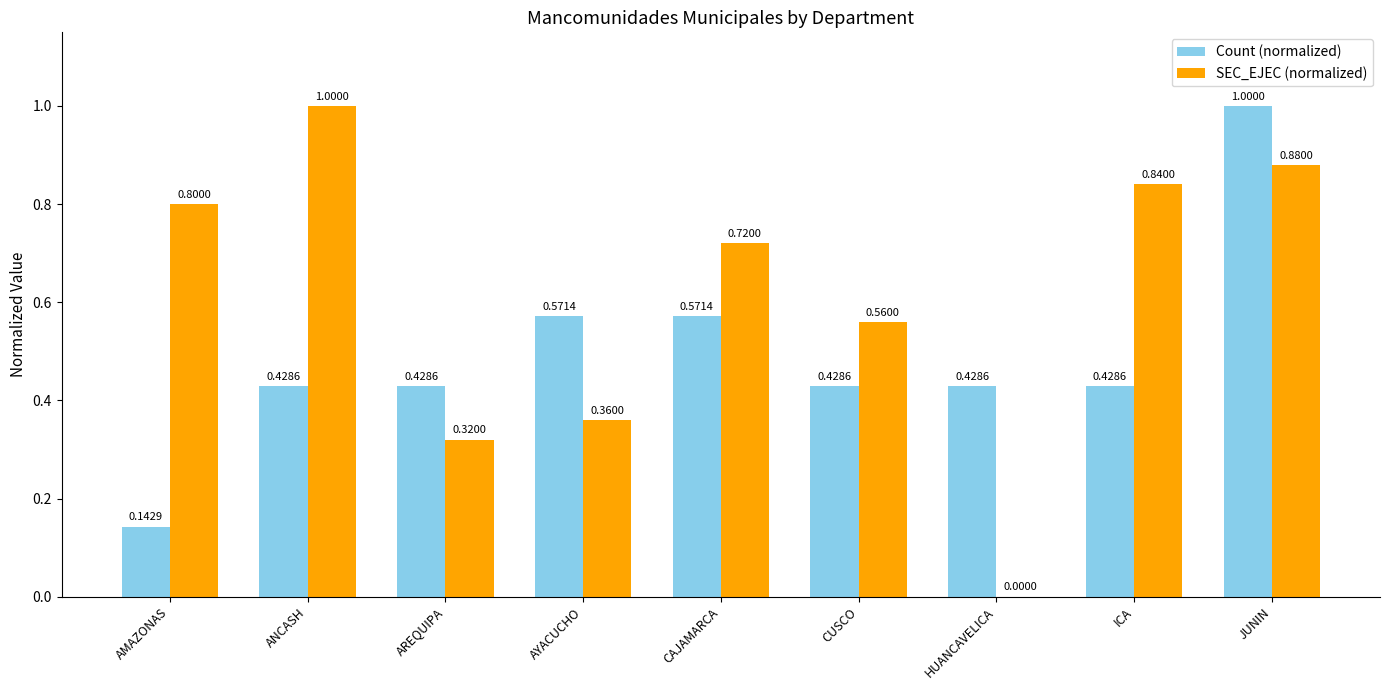

At which category is the sum across all series the highest?

JUNIN